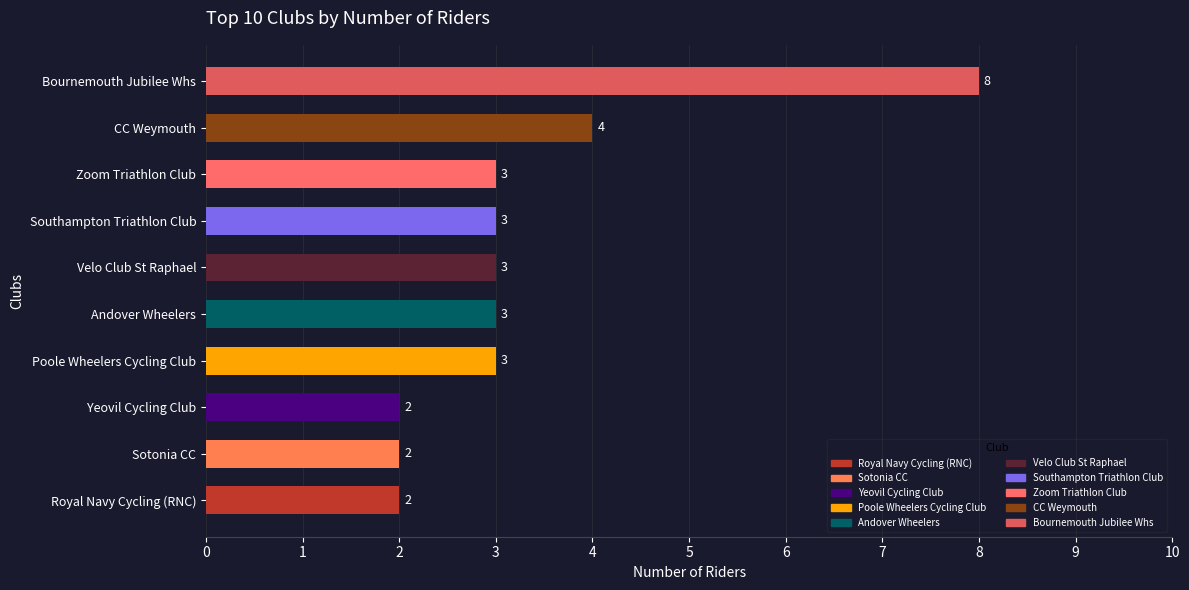

Approximately how many times larger is the value at CC Weymouth compared to Southampton Triathlon Club?

1.3